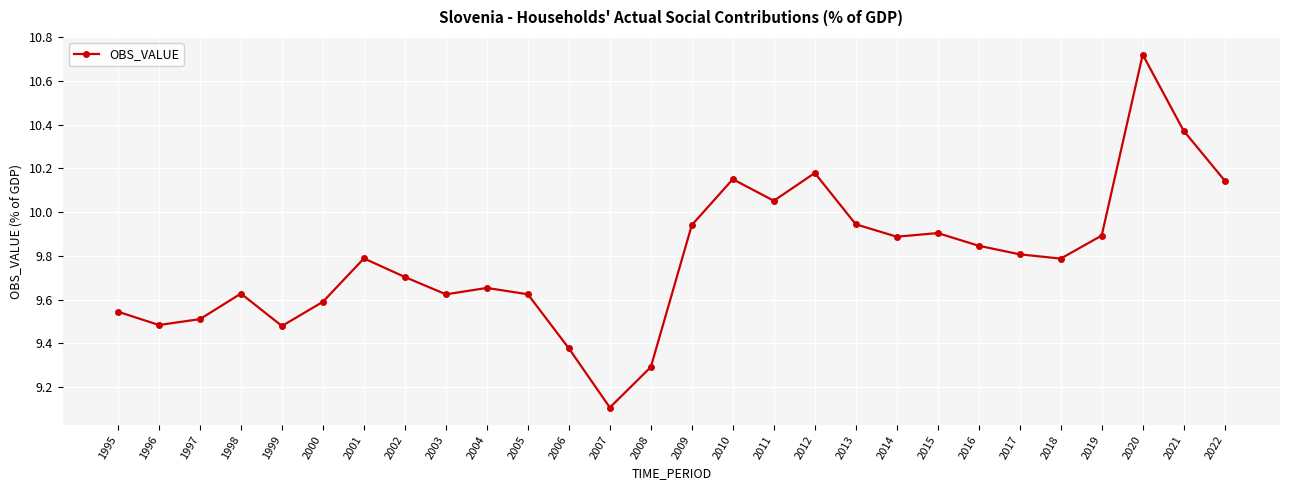

At which category does the chart reach its minimum across all series?

2007